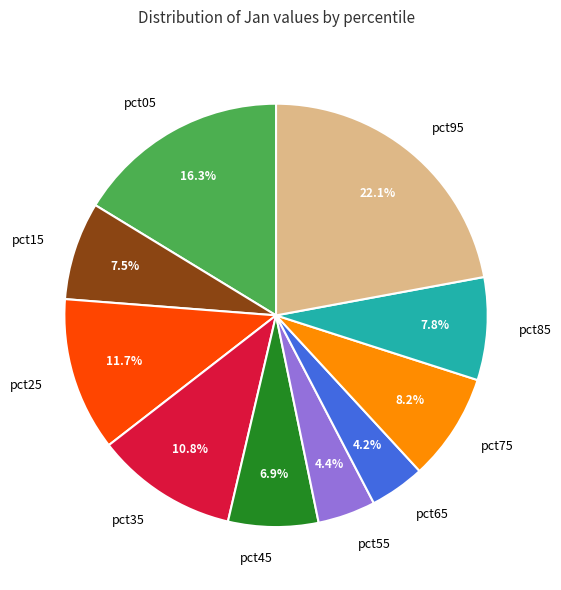

Which category has the biggest portion of the pie?

pct95